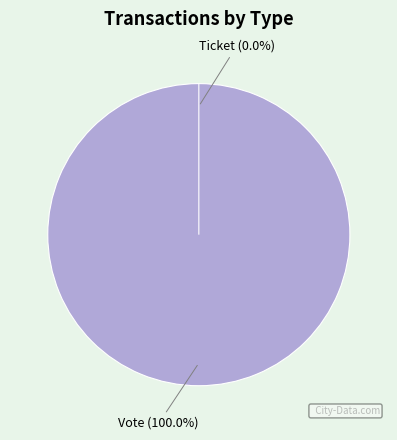

Is Ticket the majority of the pie?

No